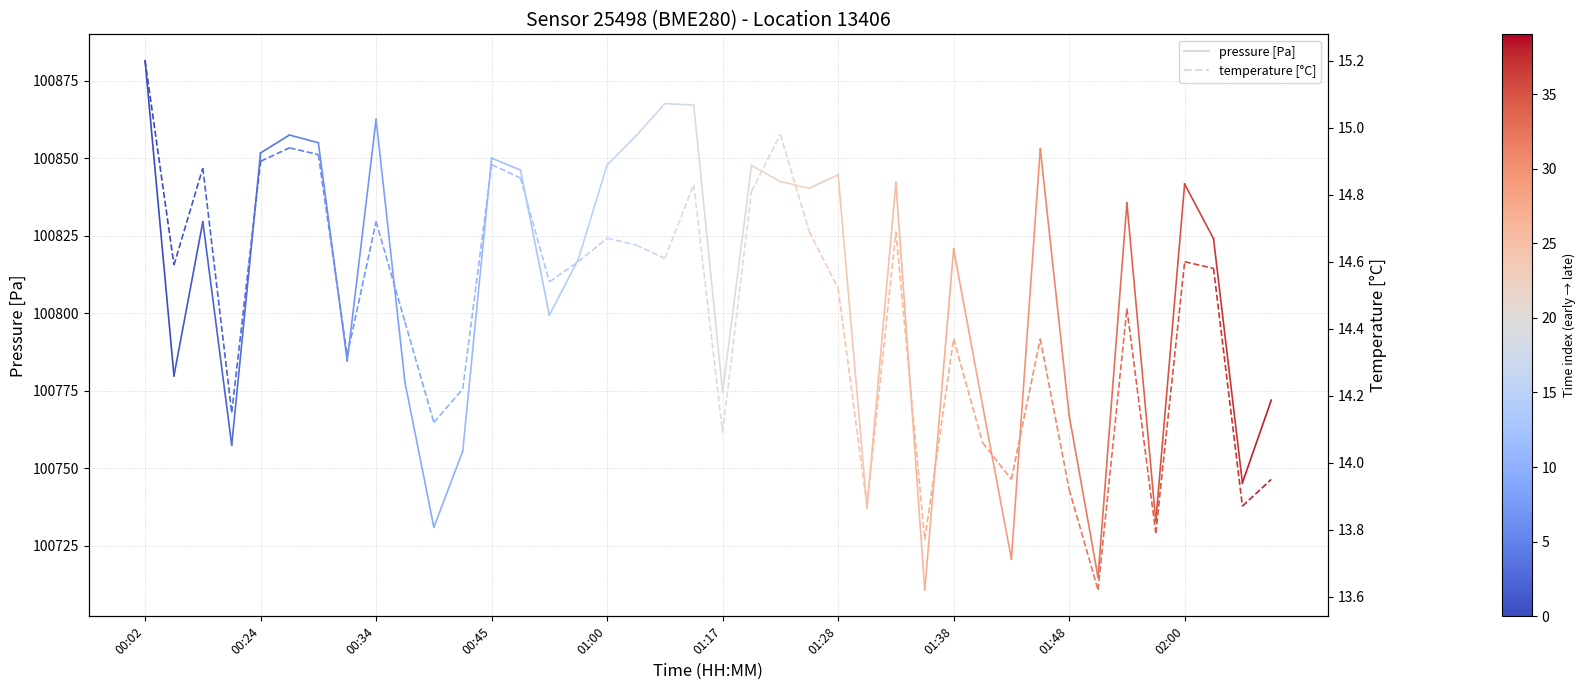

Which series has the largest range (max minus min)?

pressure